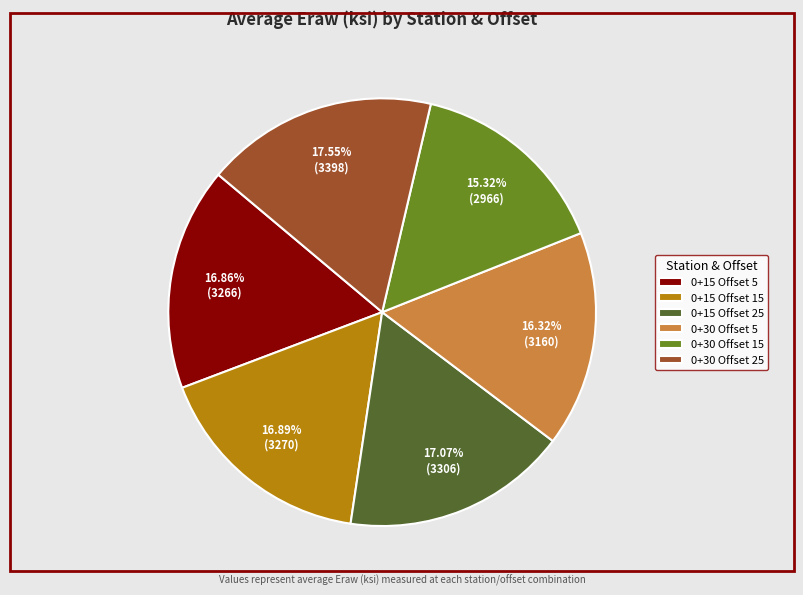

To the nearest percent, what percentage of the pie is 0+15 Offset 15?

17%